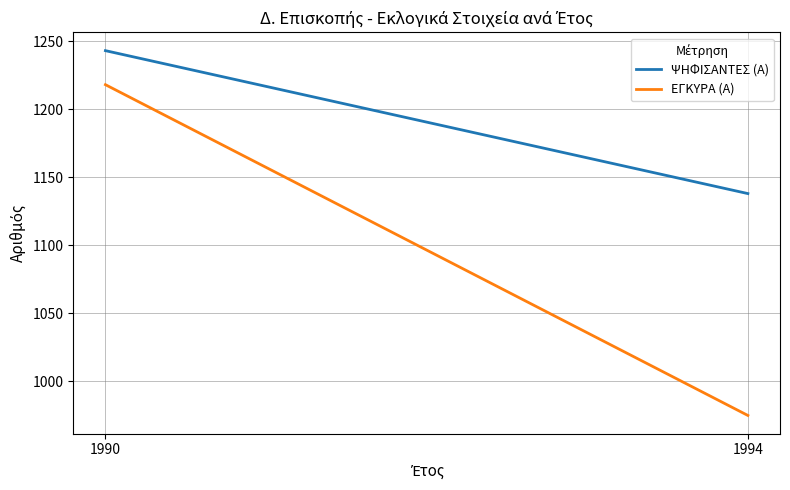

What is the difference between the maximum and minimum values in the ΨΗΦΙΣΑΝΤΕΣ (Α) series?

105